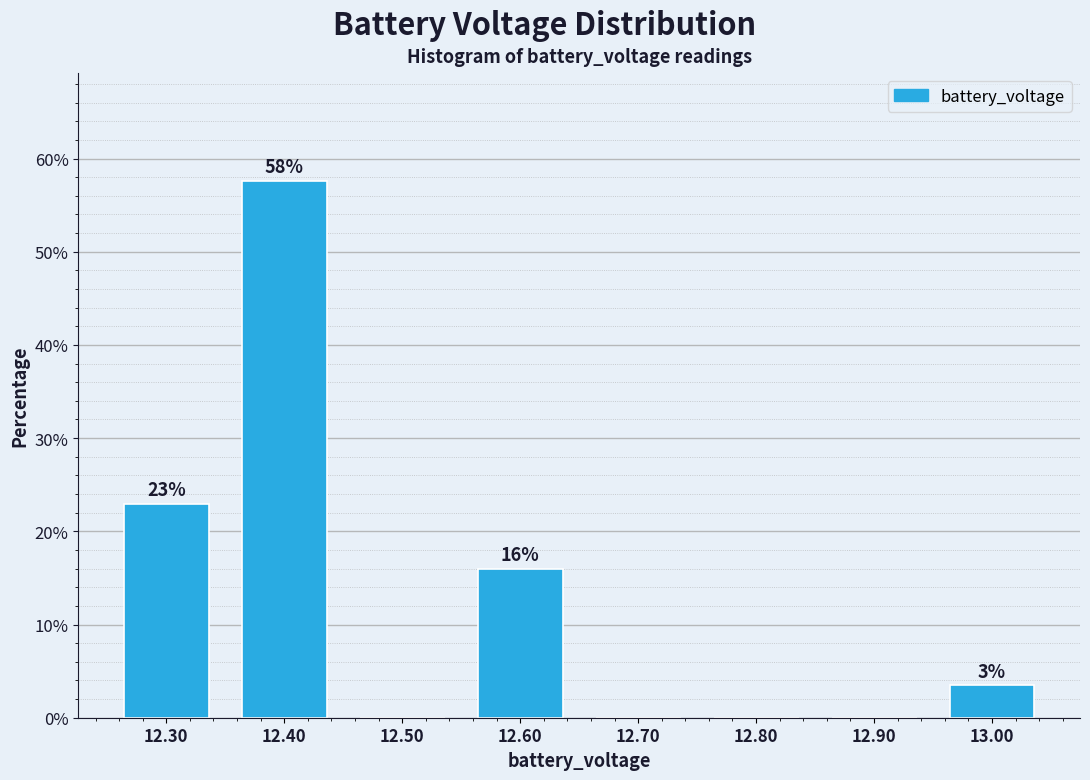

Over which range of the x-axis is the bar tallest?

12.35 to 12.45